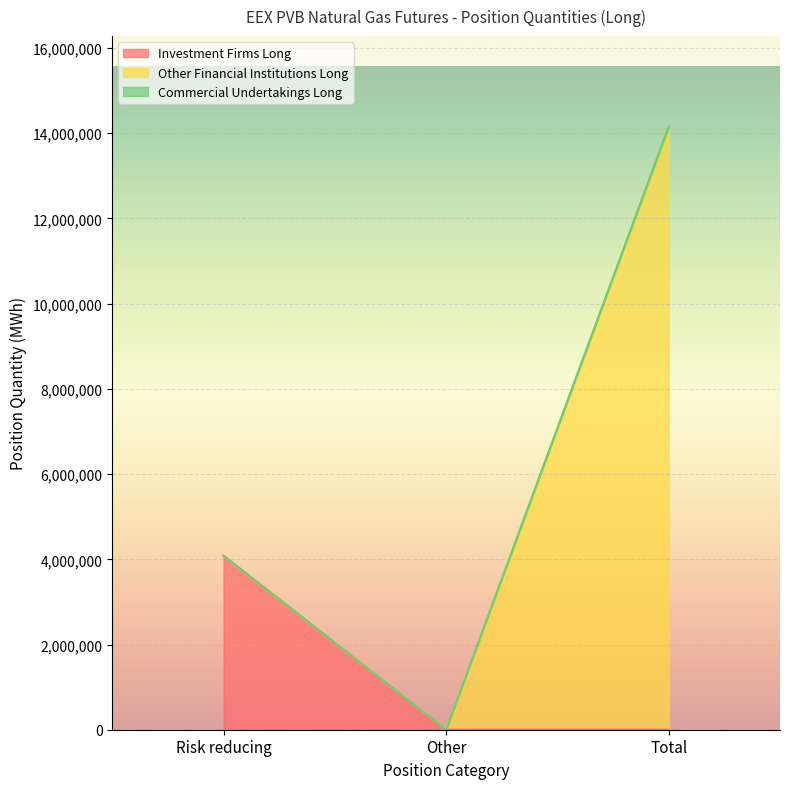

At which label does Other Financial Institutions Long reach its minimum?

Risk reducing